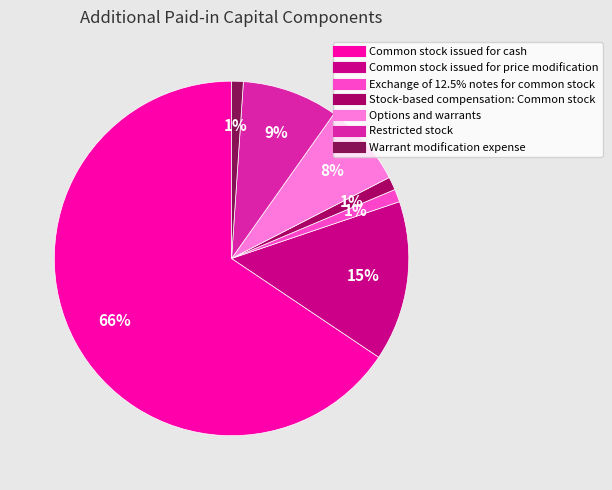

Is it true that Common stock issued for cash is 66% of the pie?

True